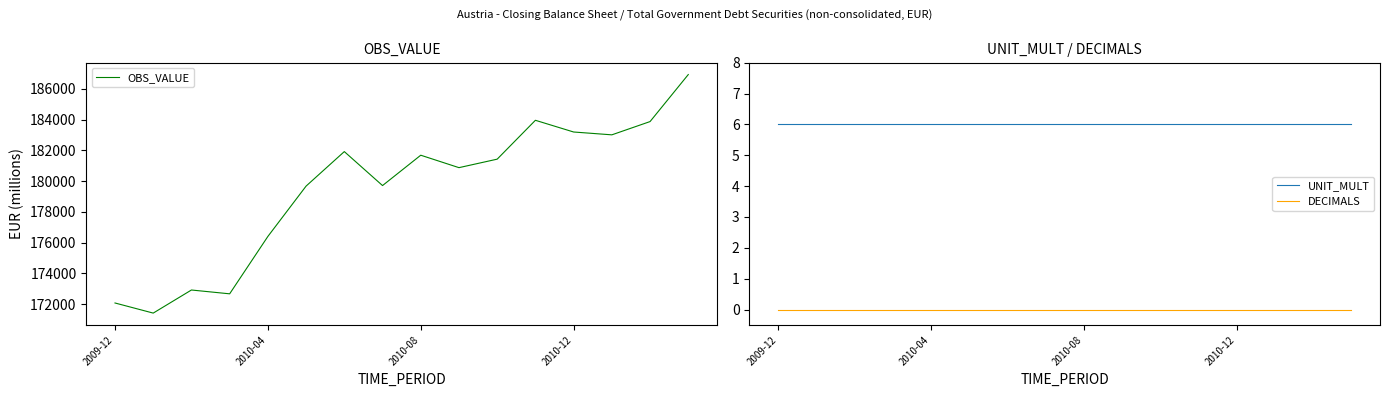

What position from the right is 11?

5